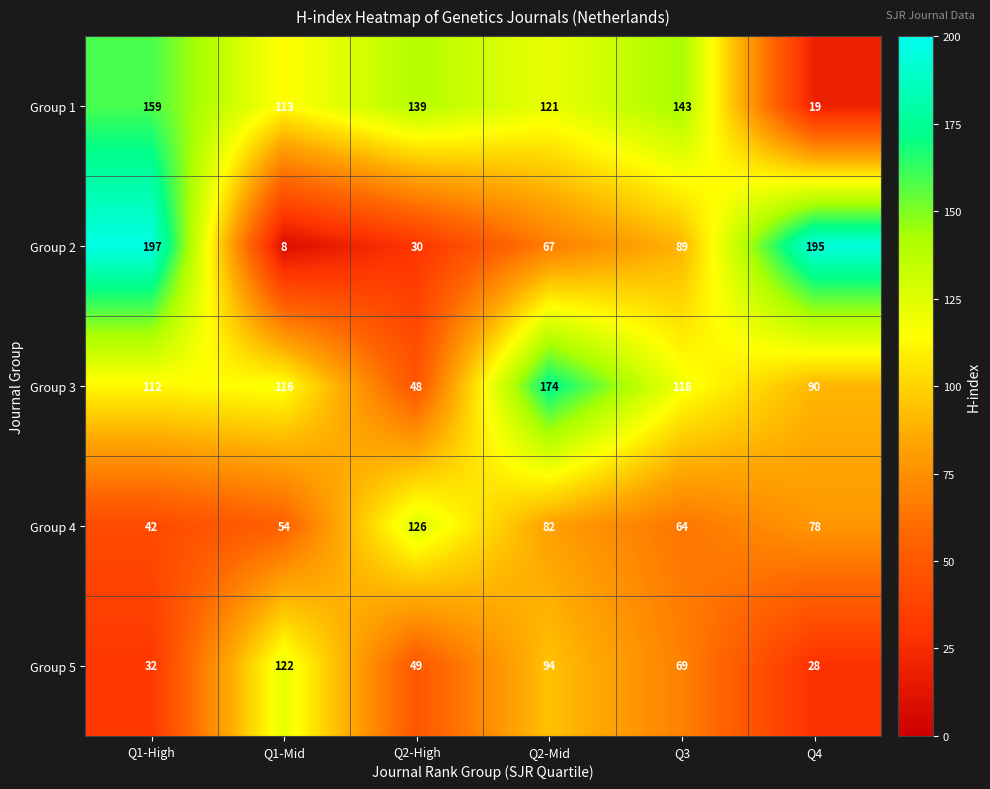

What is the difference between the highest and lowest values at Q2-Mid?

107